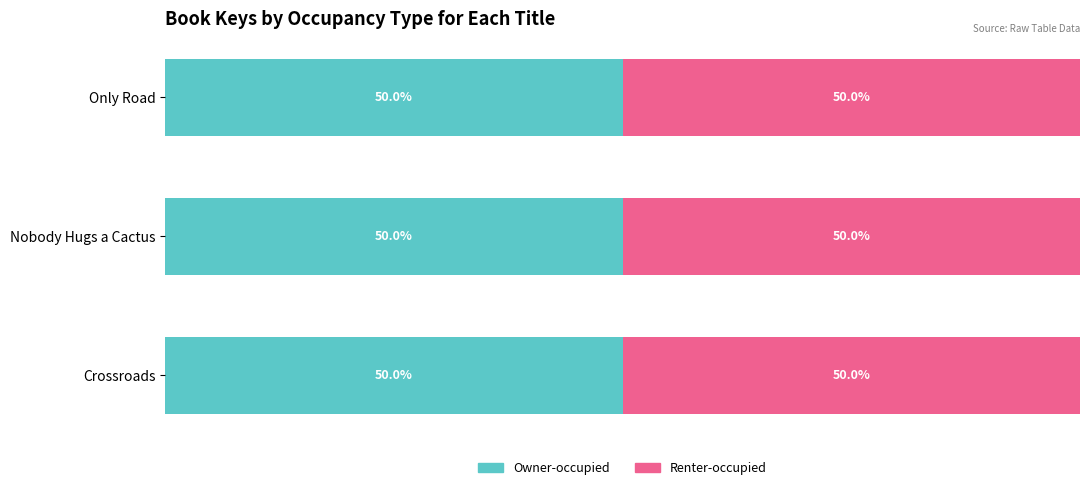

Which series has the largest total across all categories?

Owner-occupied